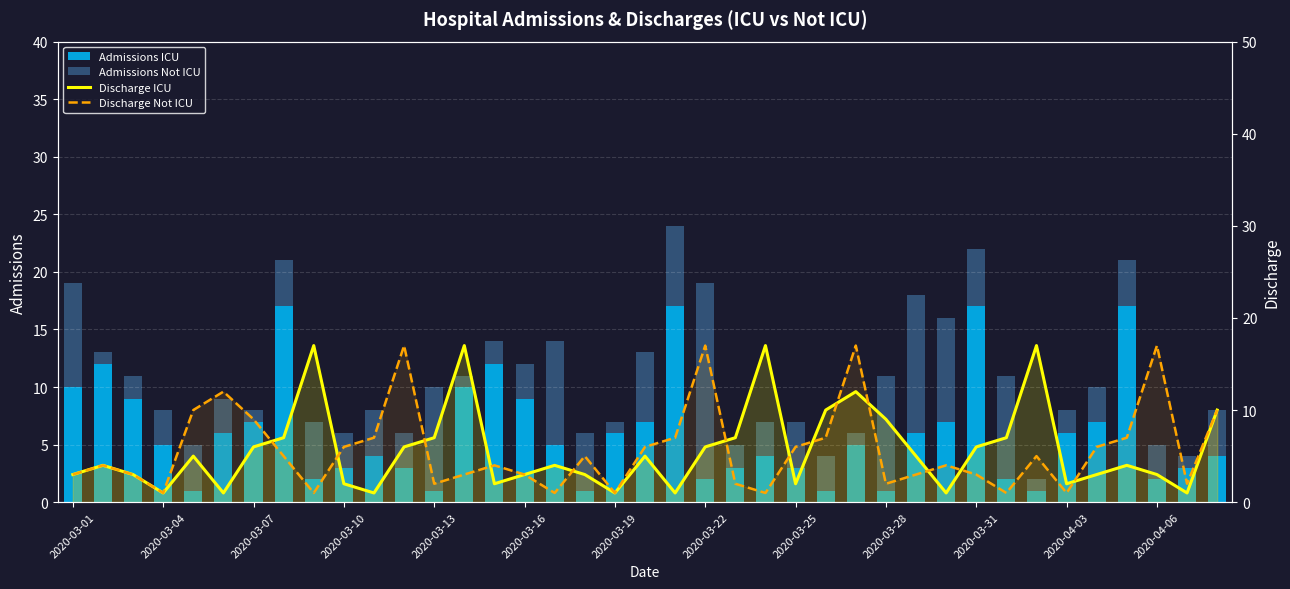

What is the difference between the maximum and minimum values in the Discharge ICU series?

16